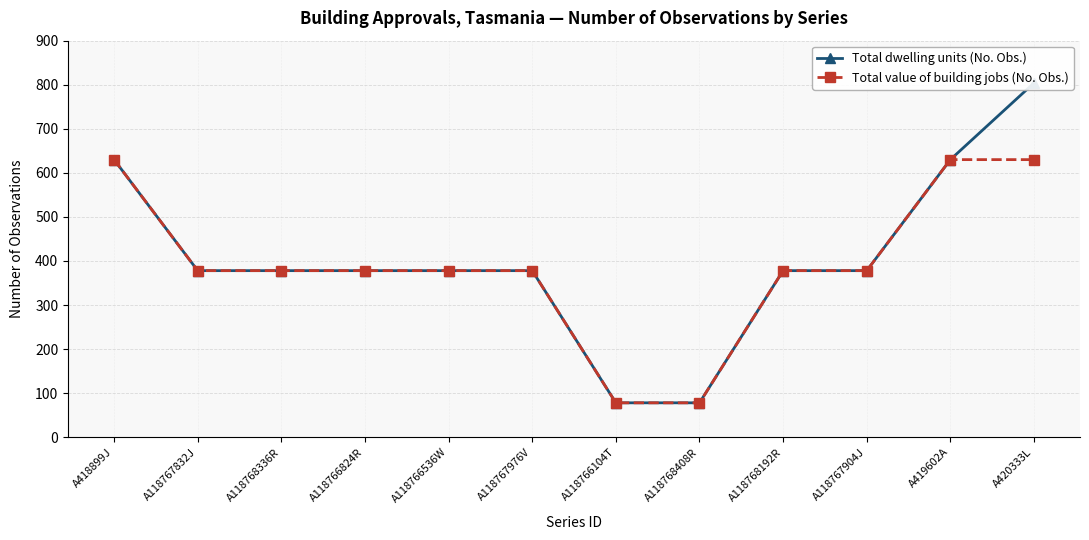

Is it true that Total value of building jobs (No. Obs.) equals 222 at A118767976V?

False